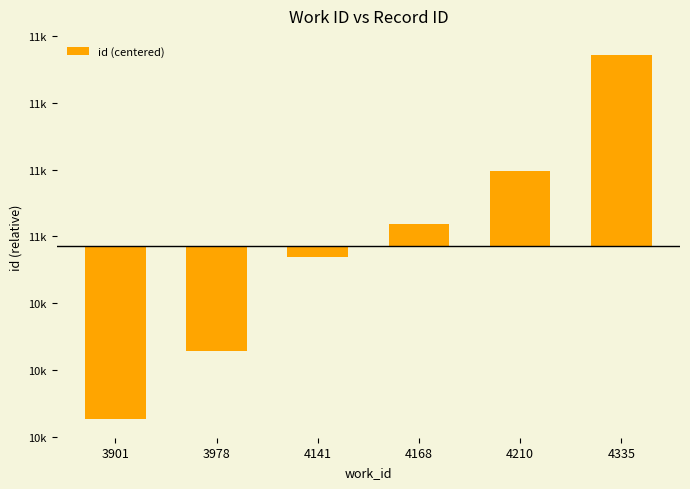

What is the smallest value displayed?

-592.8